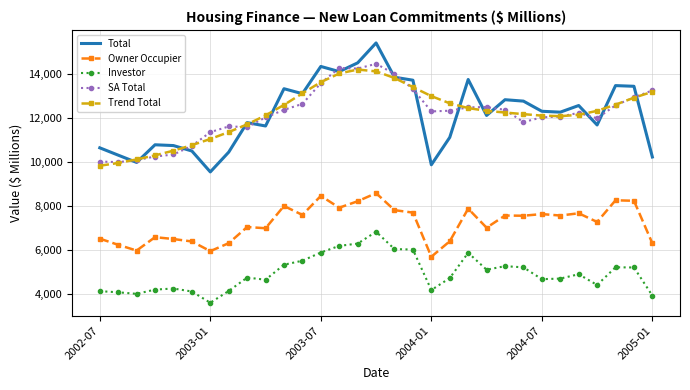

What is the lowest value of the Trend Total series?

9825.0